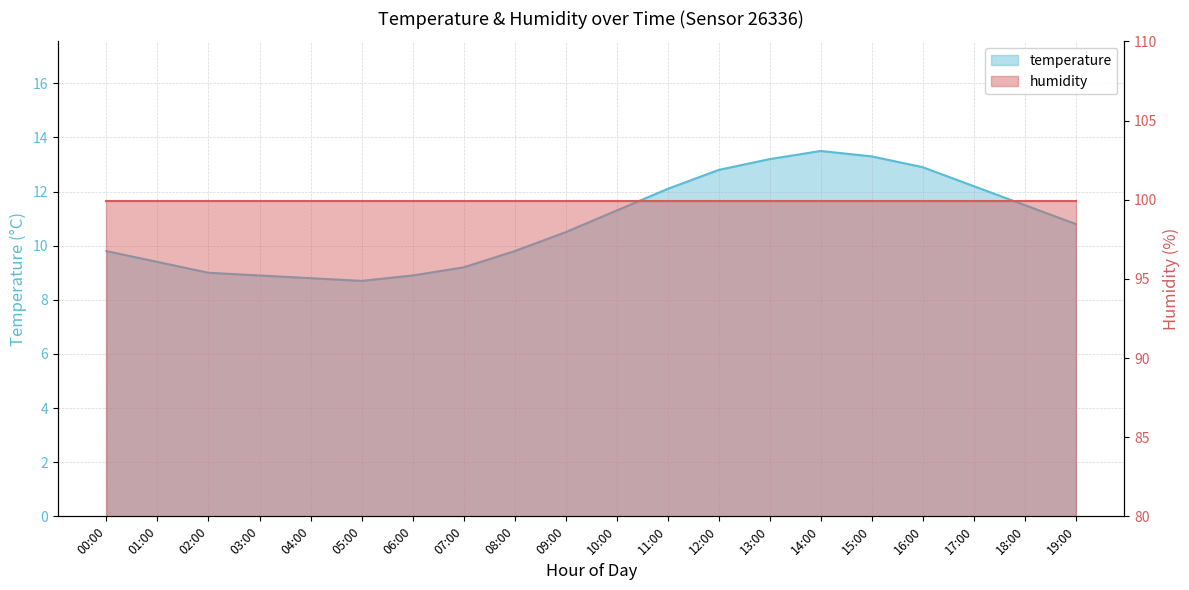

How many data points does each series have?

20